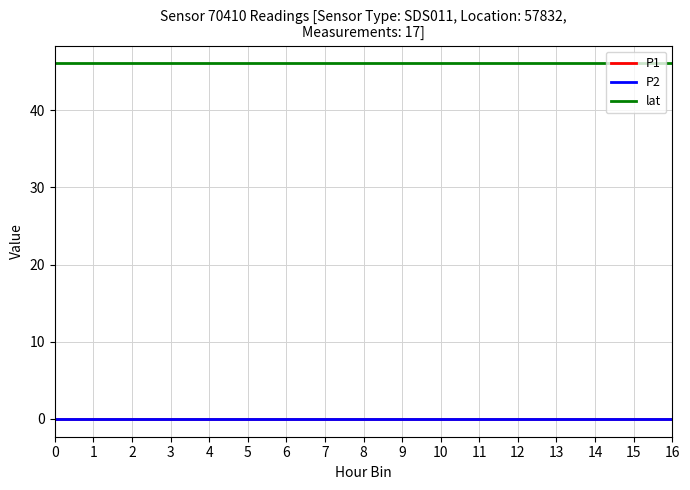

What is the lowest value of the lat series?

46.0